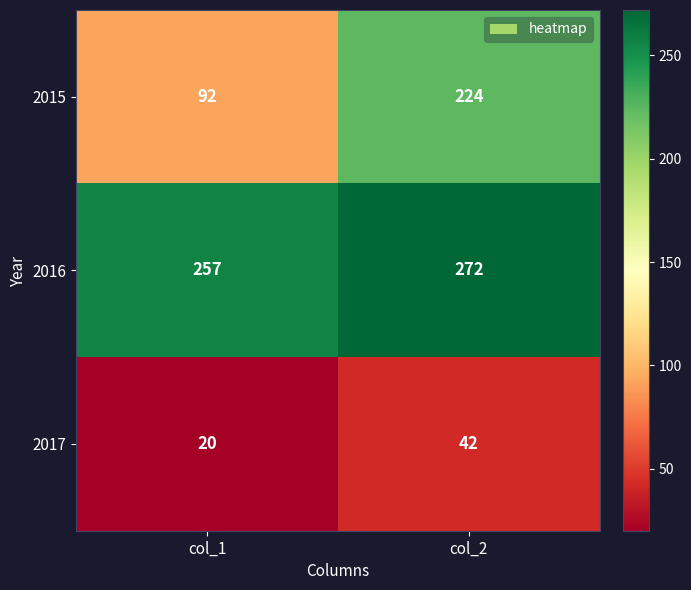

What is the difference between the maximum and minimum values in the 2016 series?

15